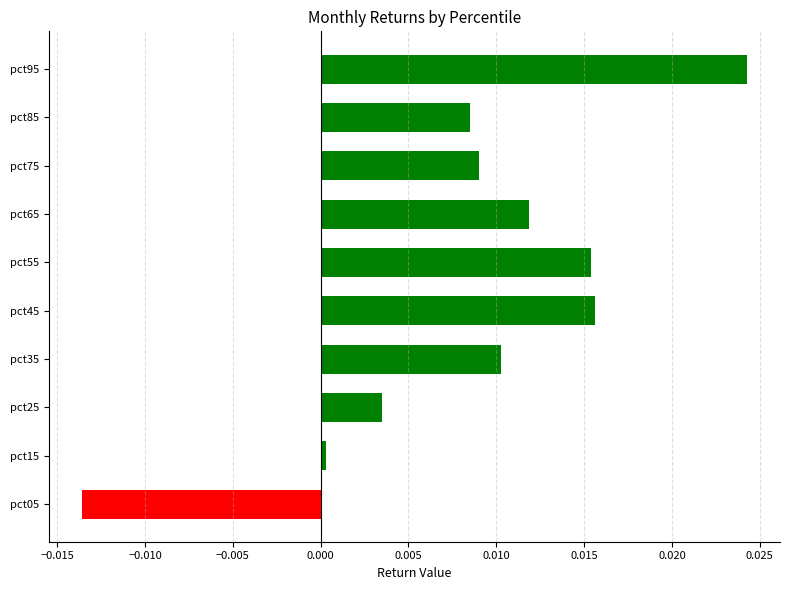

How many negative values are there?

1